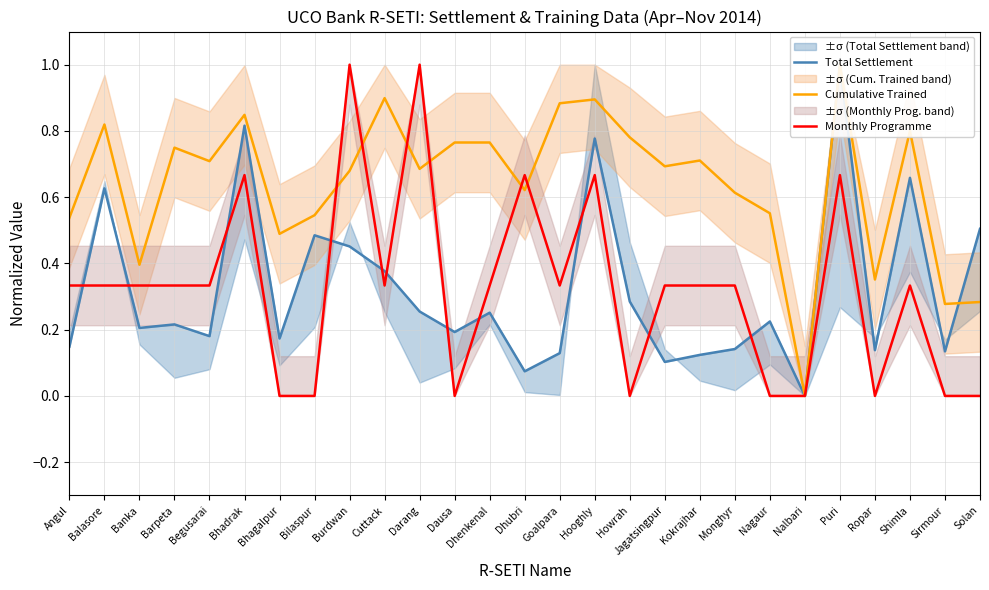

How many positive values does the Monthly Programme series have?

18